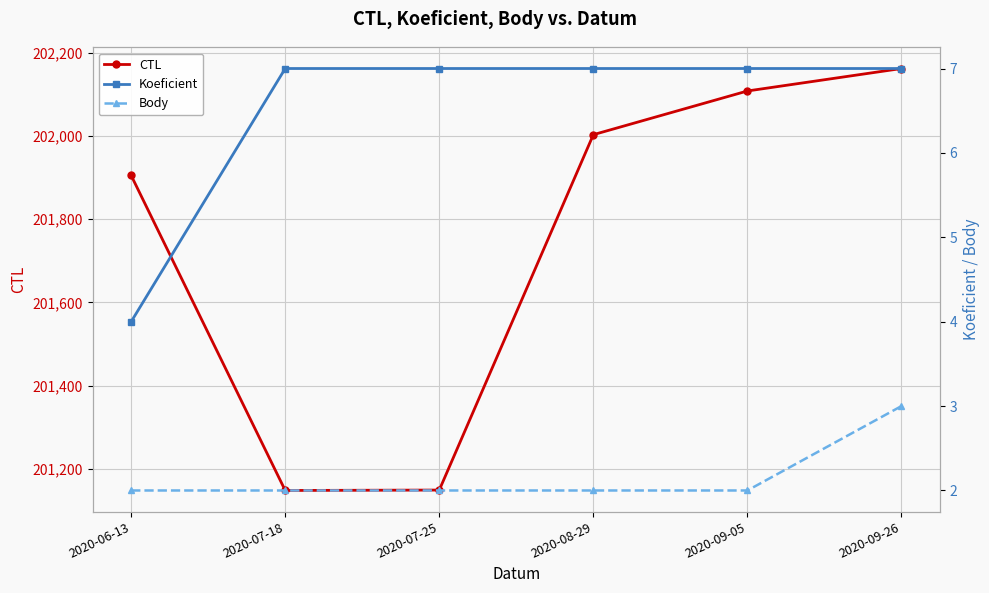

Rank the series by their maximum value, from lowest to highest.

Body, Koeficient, CTL